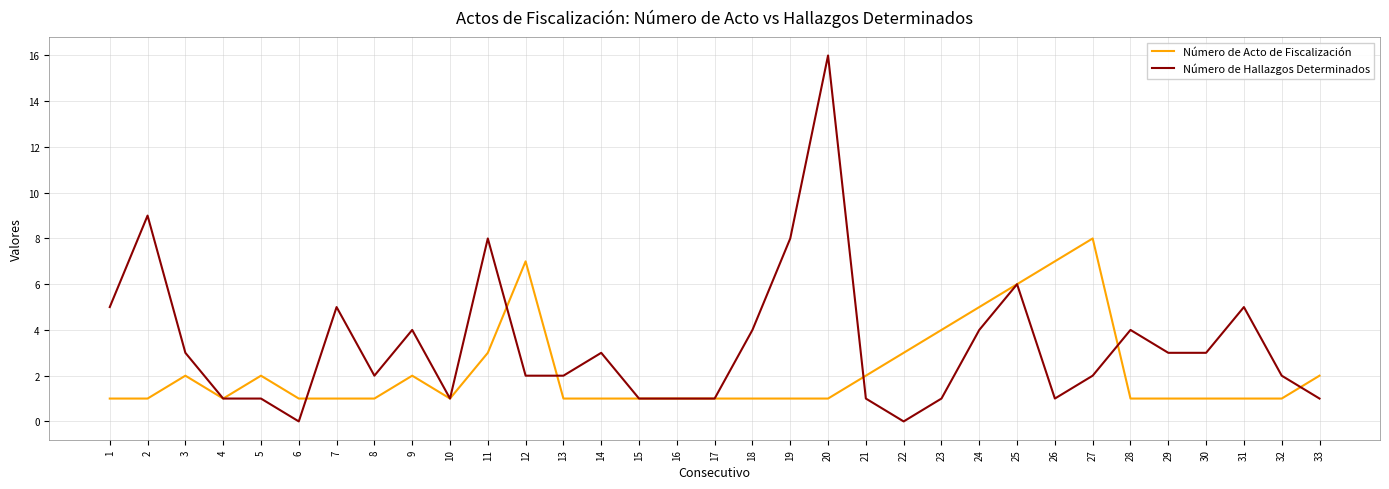

True or false: Número de Hallazgos Determinados and Número de Acto de Fiscalización intersect in this chart.

True